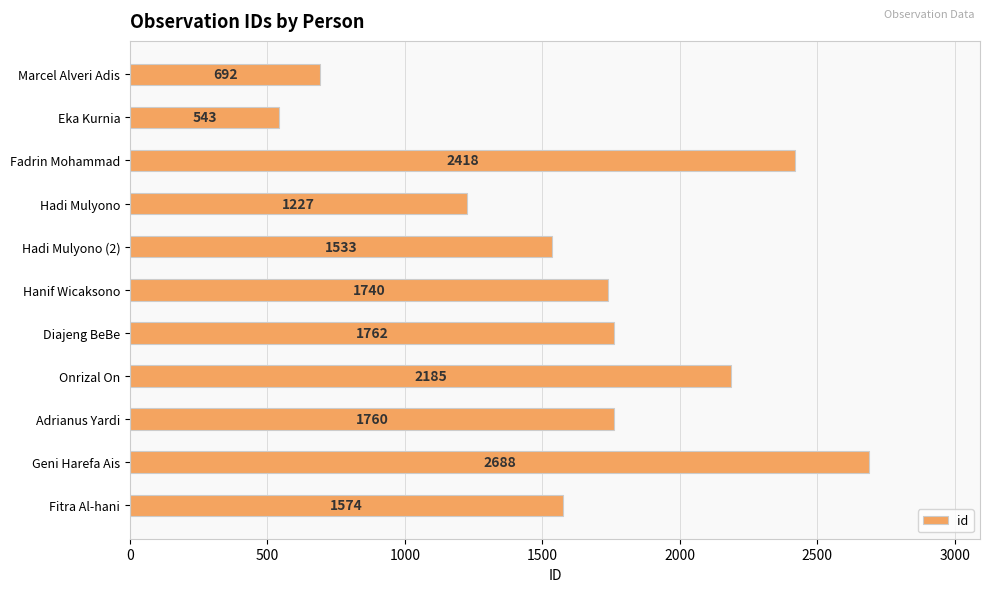

What is the minimum value shown in the chart?

543